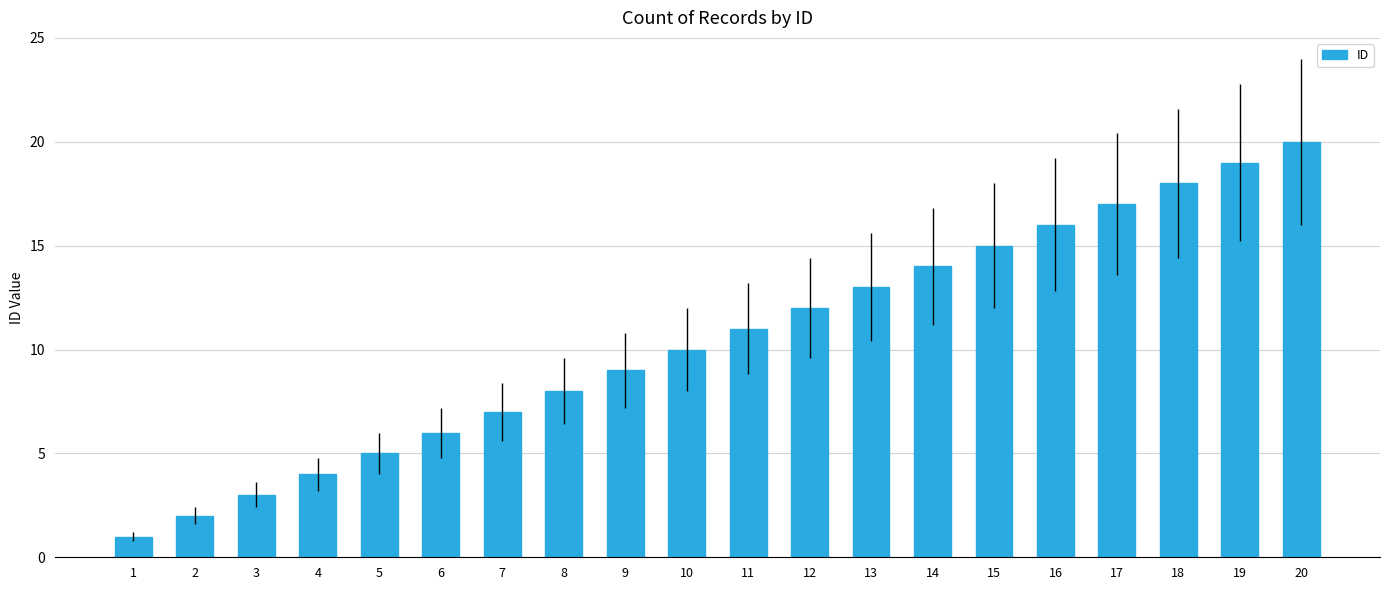

How many data points are less than 11?

10